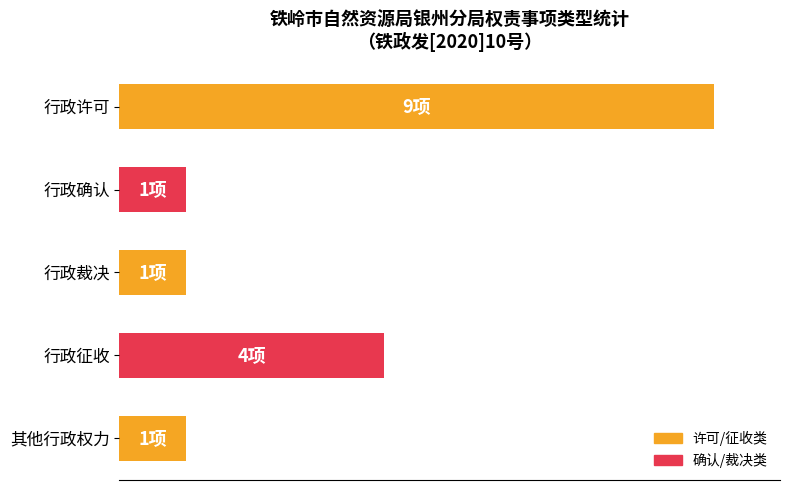

Are the bars horizontal?

Yes